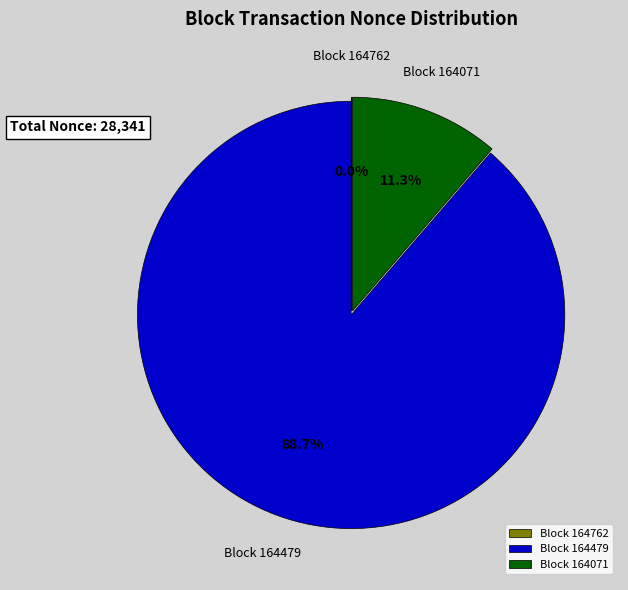

What is the majority slice?

Block 164479